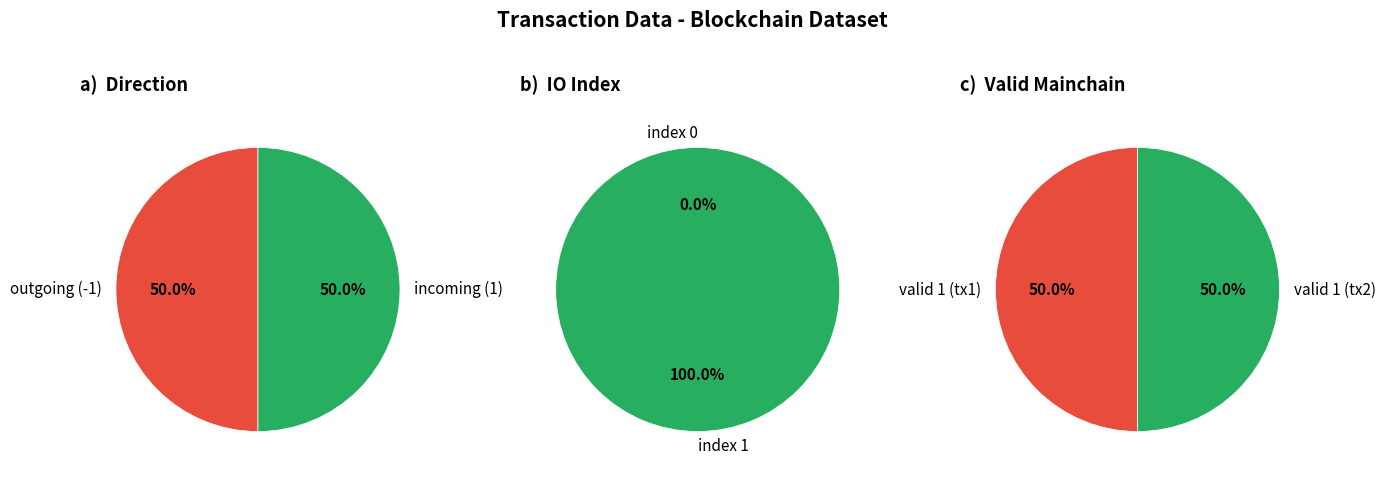

Which series changed the most between direction and io_index?

direction